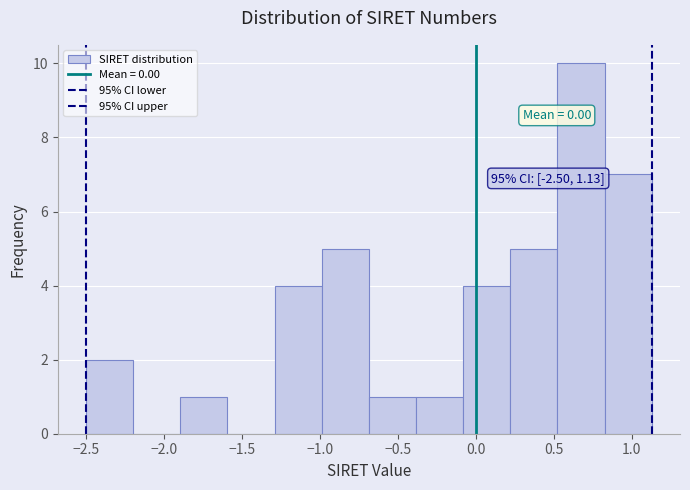

Which range on the x-axis has the tallest bar?

0.50 to 0.85